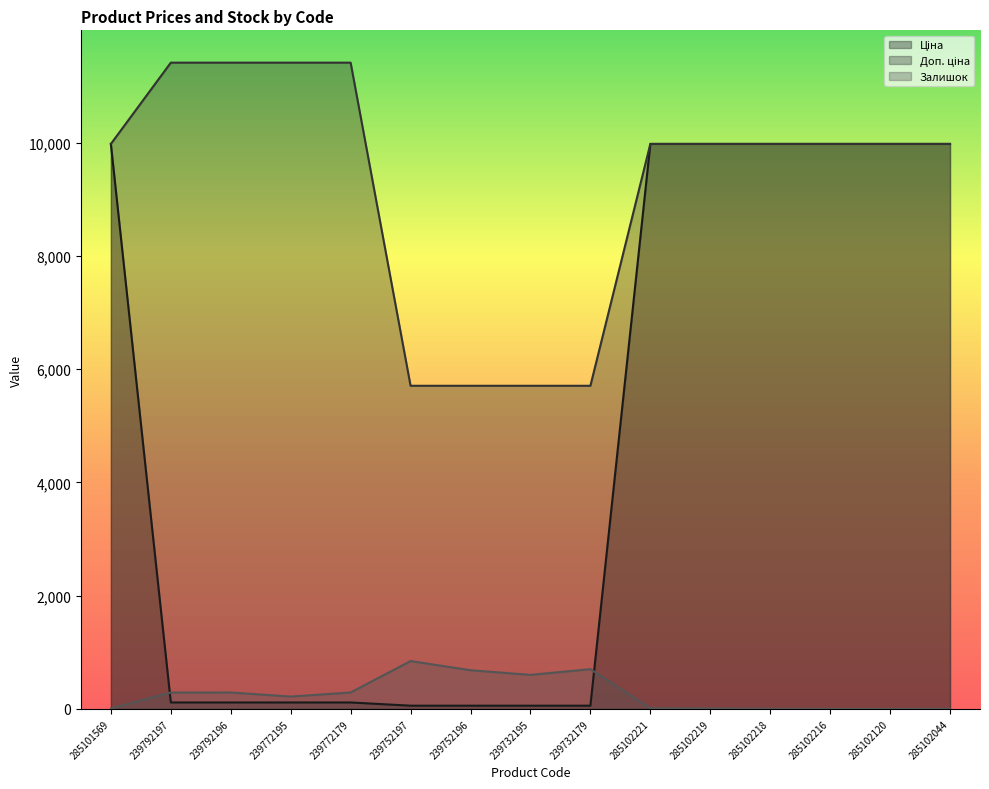

Read the Ціна value at 239752197.

57.0